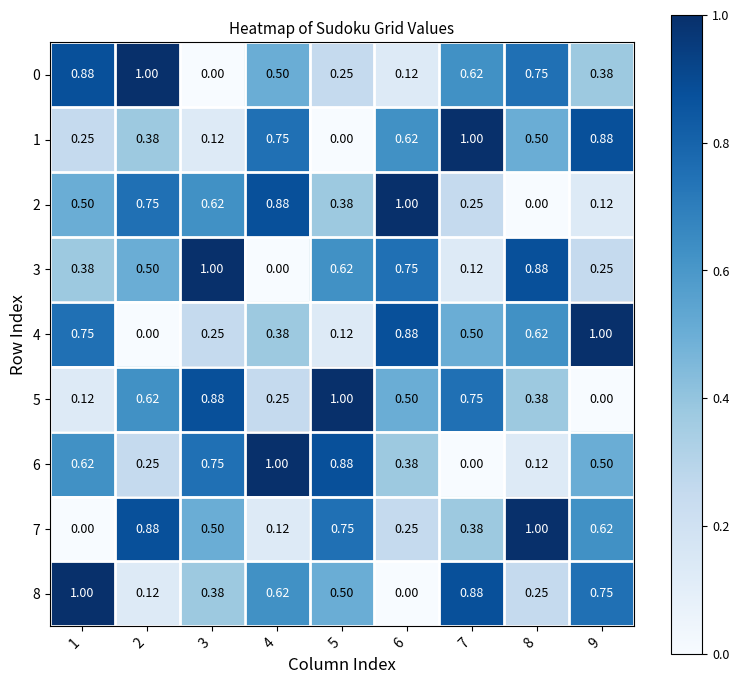

Is the value of 3 at 2 greater than the value of 7 at 6?

Yes